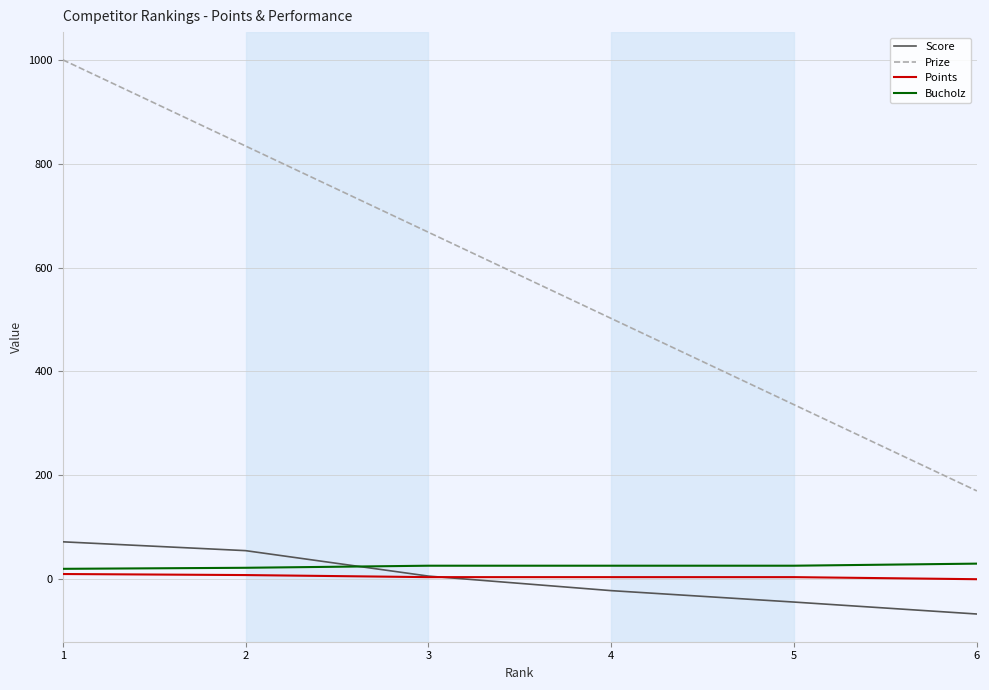

Does the chart display data point markers on the line(s)?

No